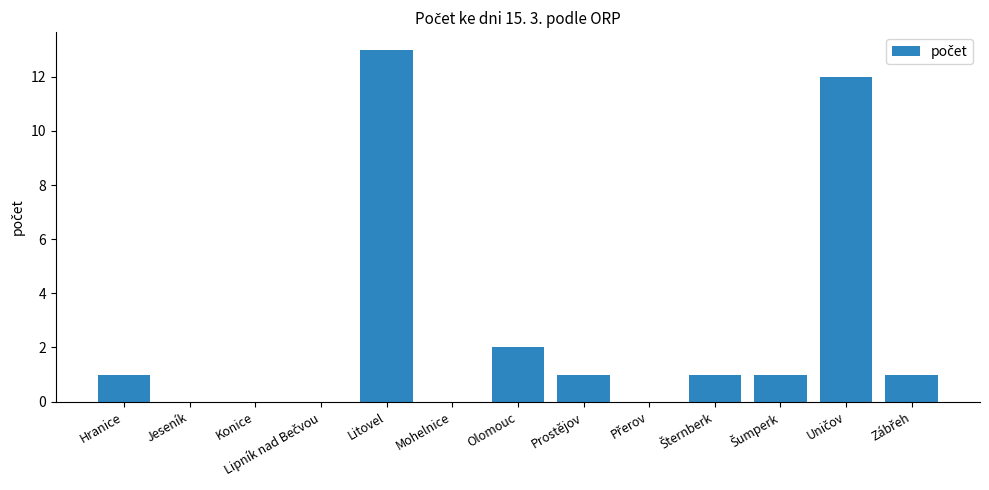

The chart shows a value of 2 at Prostějov. True or false?

False